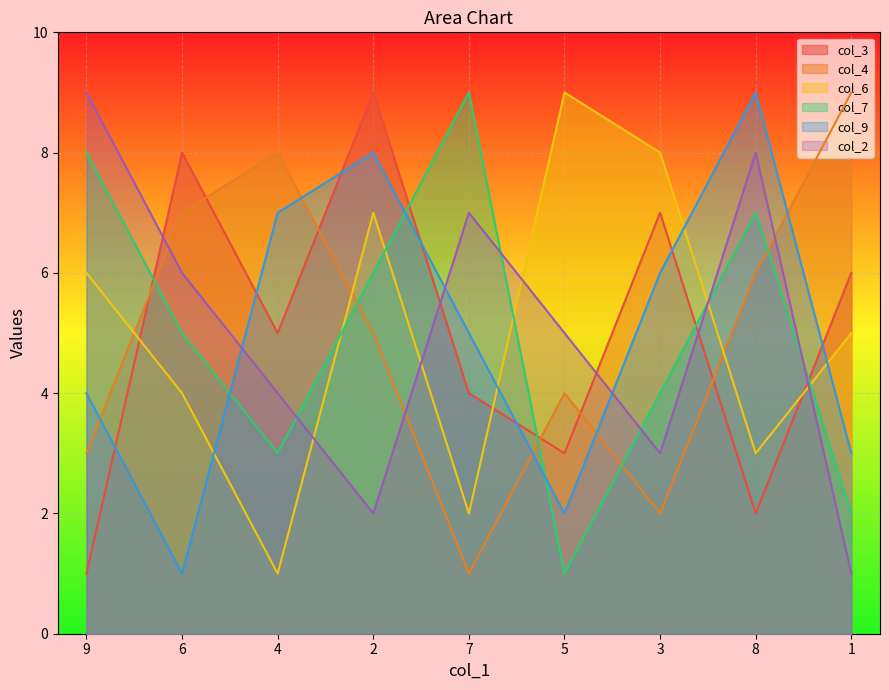

Which has a higher value, 9 or 3?

3